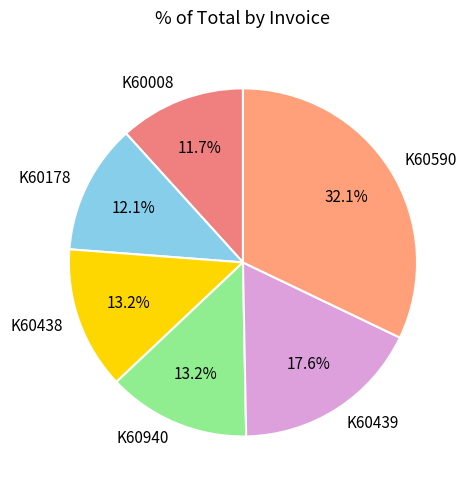

To the nearest percent, what portion does K60008 represent?

12%